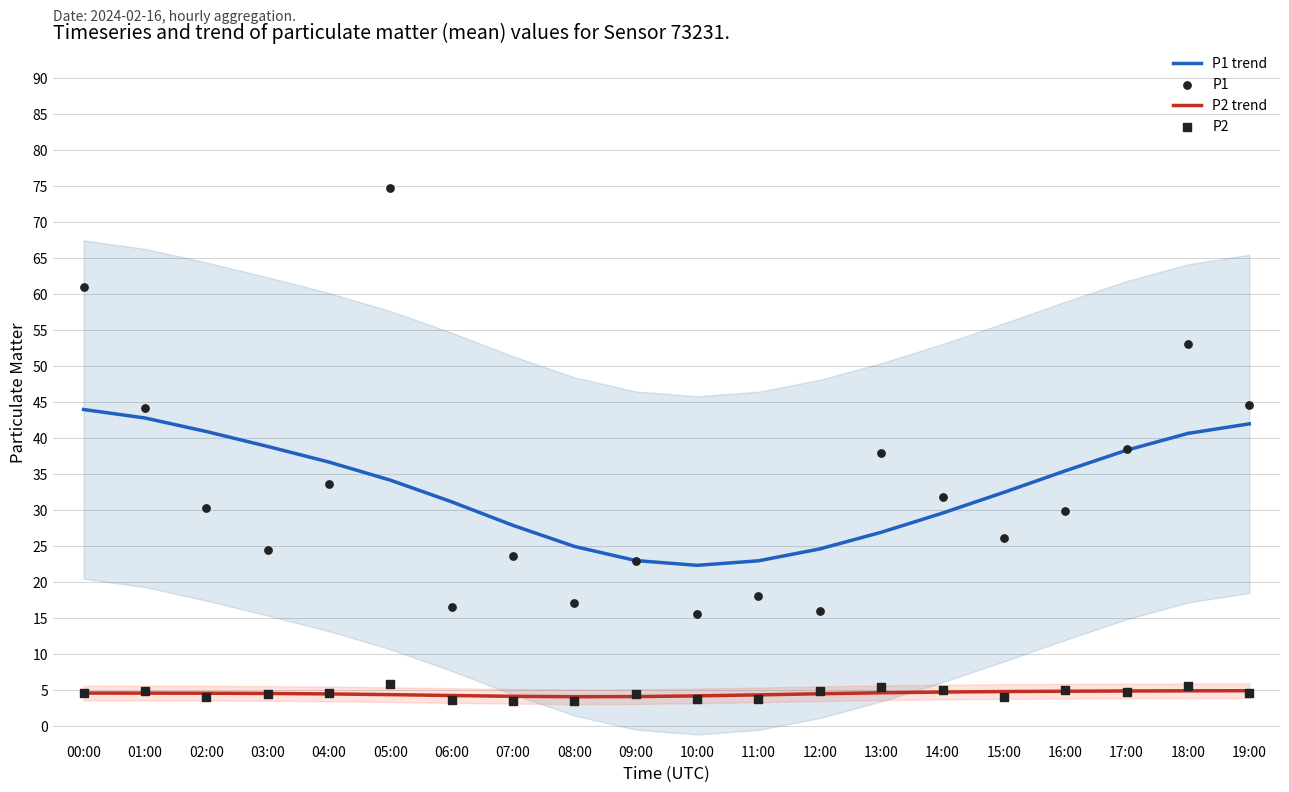

Which series contains the highest Y value?

P1